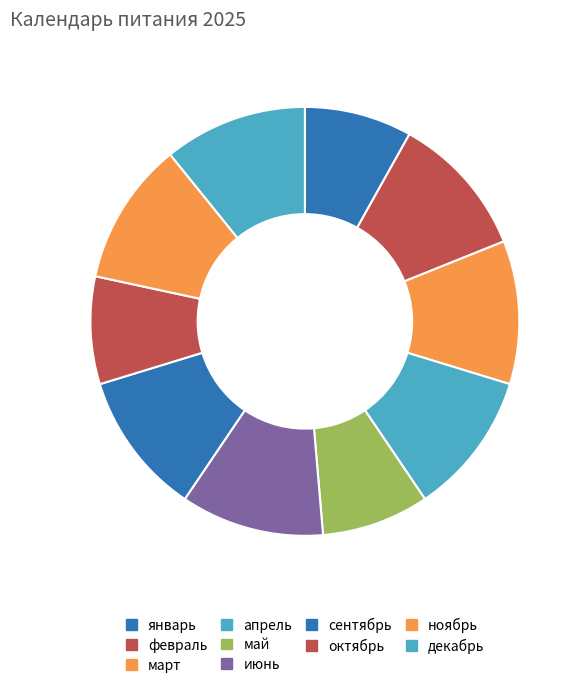

True or false: февраль accounts for 1% of the total.

False